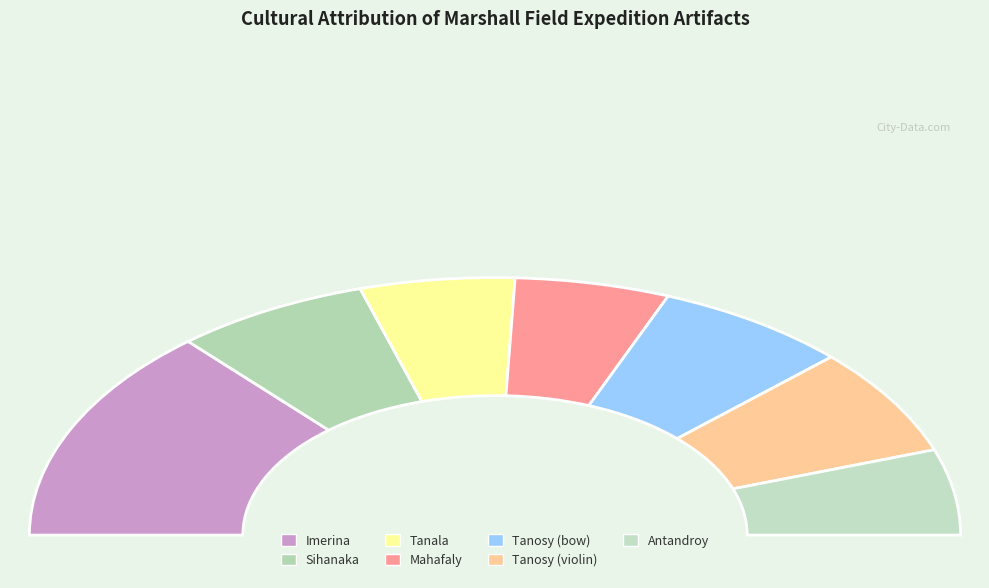

What is the largest slice in the pie chart?

Imerina